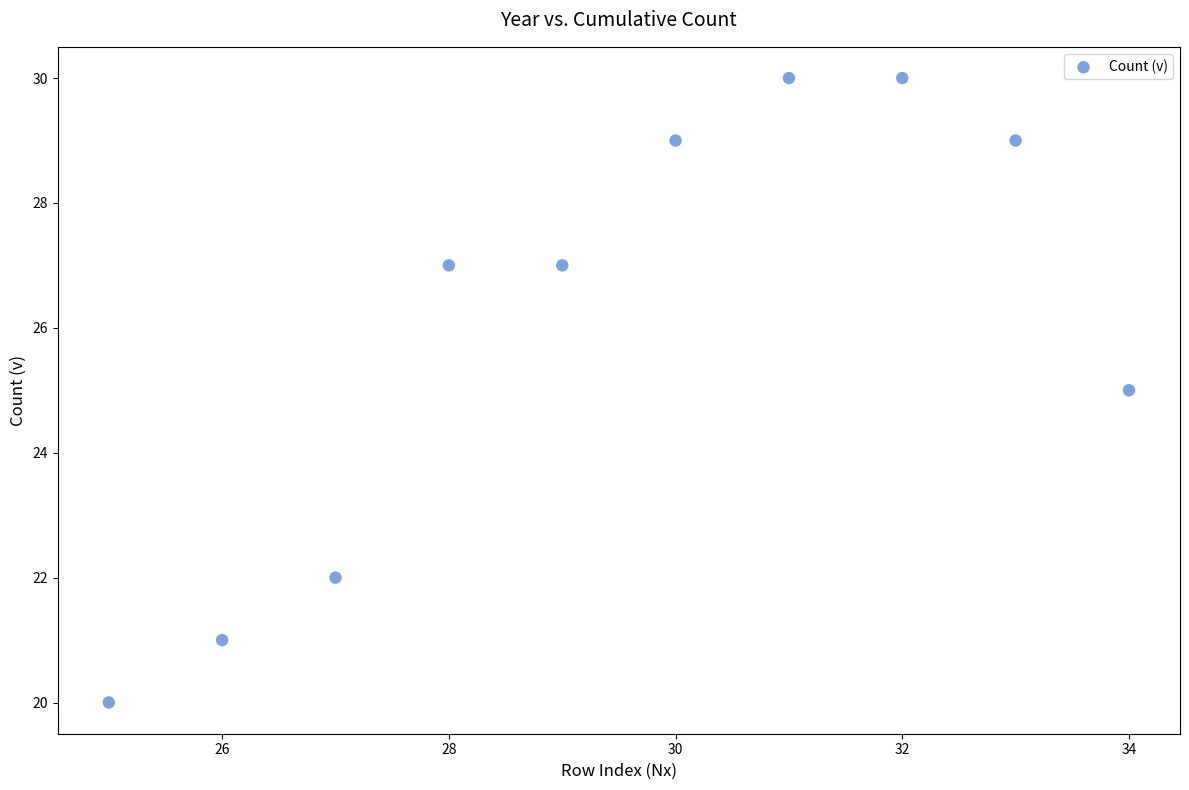

What is the range of X values (max minus min)?

9